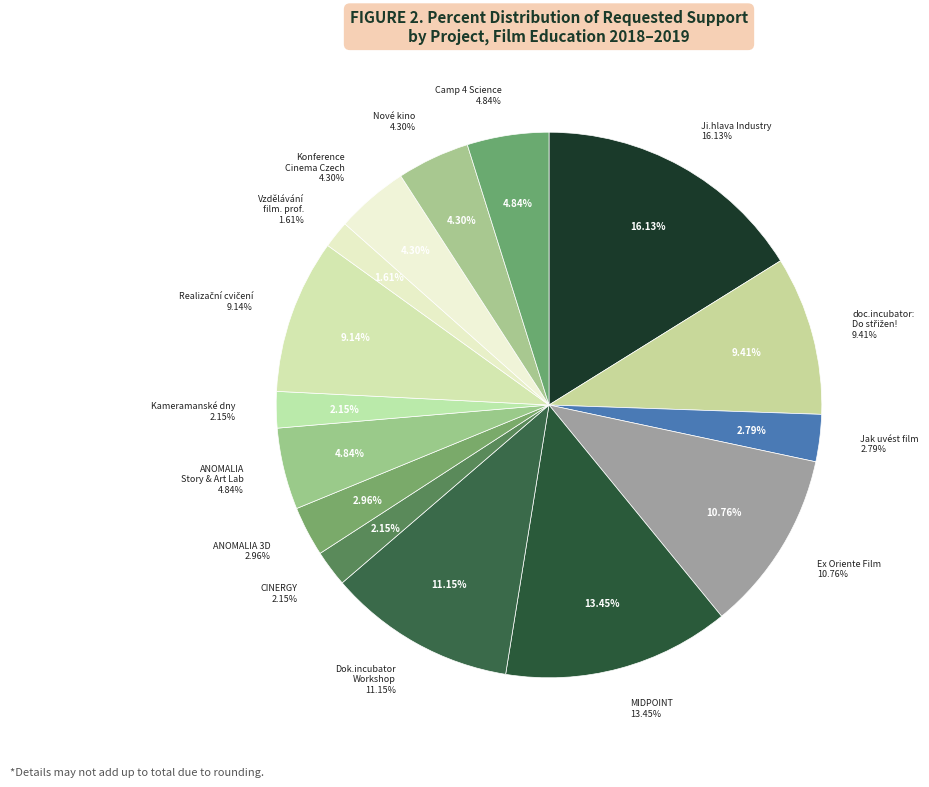

Which slice is the largest?

Ji.hlava Industry 2018-2019